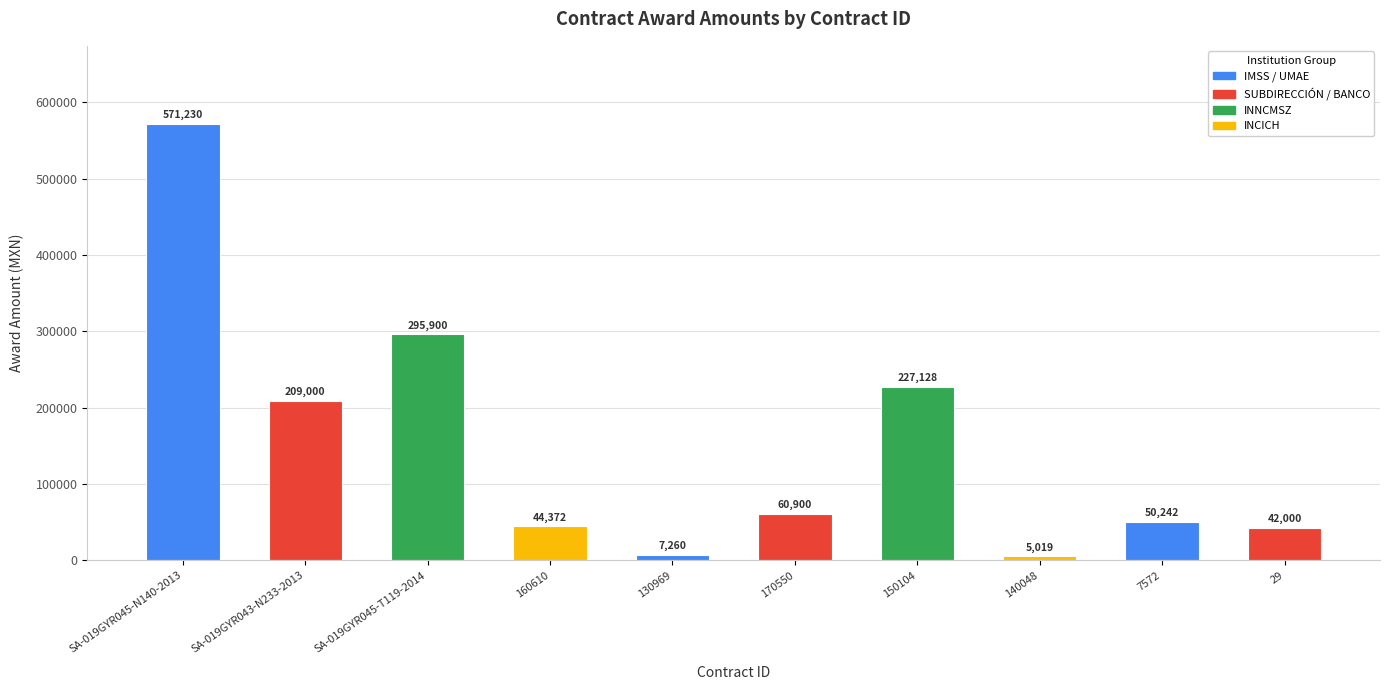

The value at 150104 is 110182.0. True or false?

False